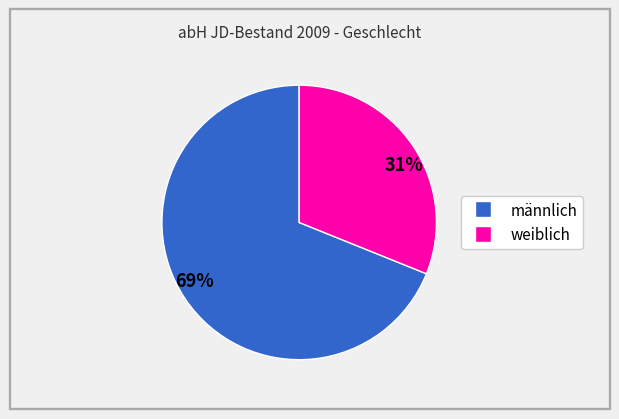

How many slices are in this pie chart?

2